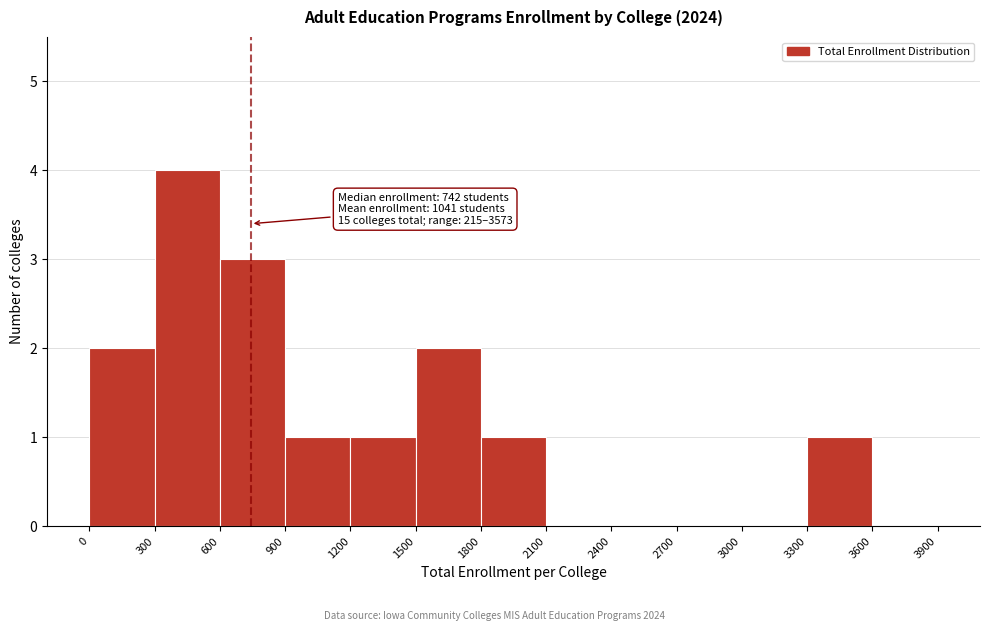

Over which range of the x-axis is the bar tallest?

300 to 600